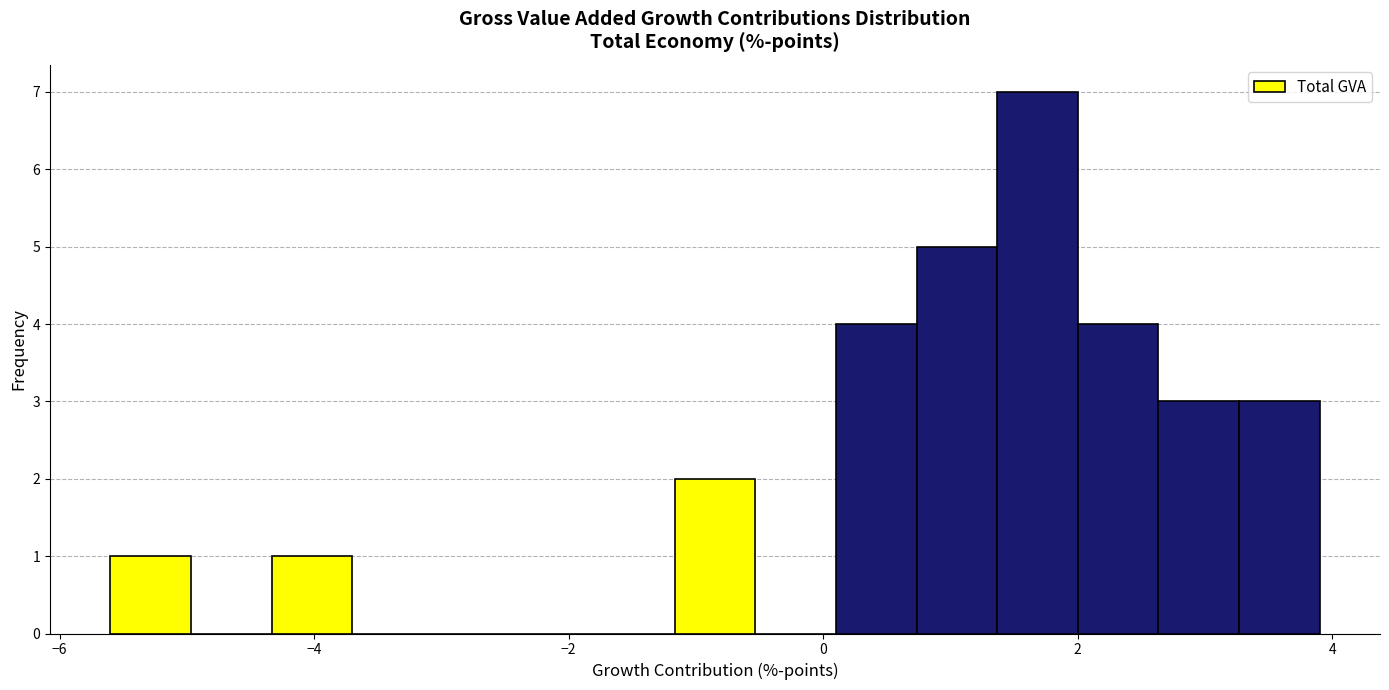

Around what value on the x-axis is the tallest bar? Give the approximate position of its centre, as read against the axis.

1.6